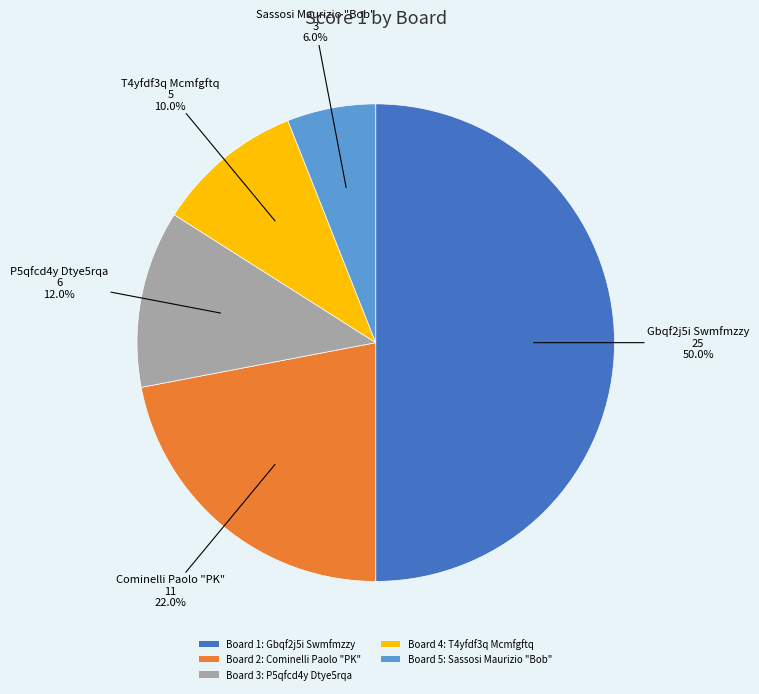

What is the total percentage of Board 2: Cominelli Paolo "PK" and Board 1: Gbqf2j5i Swmfmzzy?

72.0%